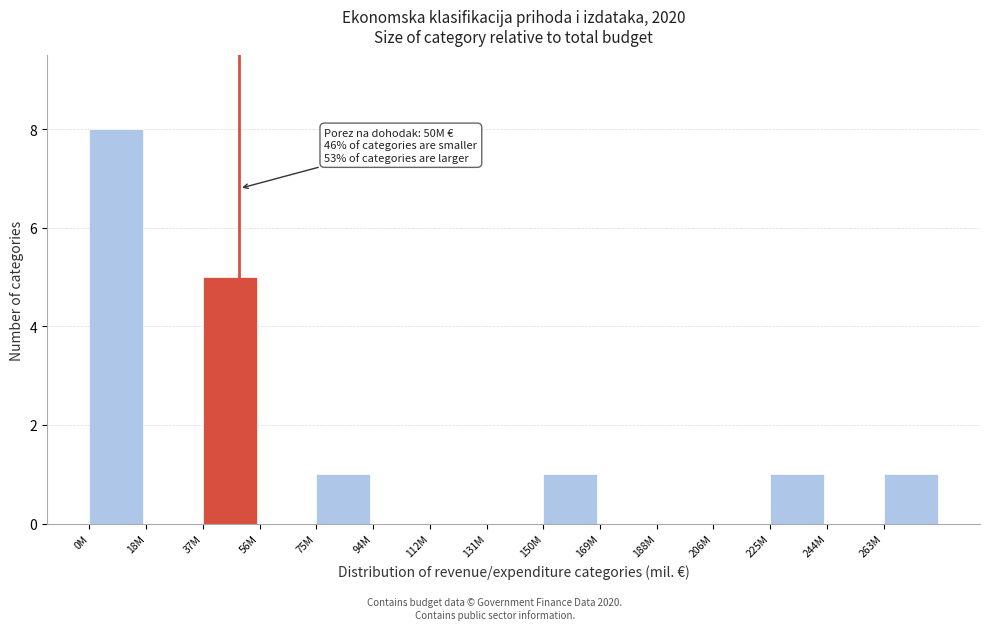

Reading left to right, list all the values displayed in this chart.

0M=8	18M=0	37M=5	56M=0	75M=1	94M=0	112M=0	131M=0	150M=1	169M=0	188M=0	206M=0	225M=1	244M=0	263M=1